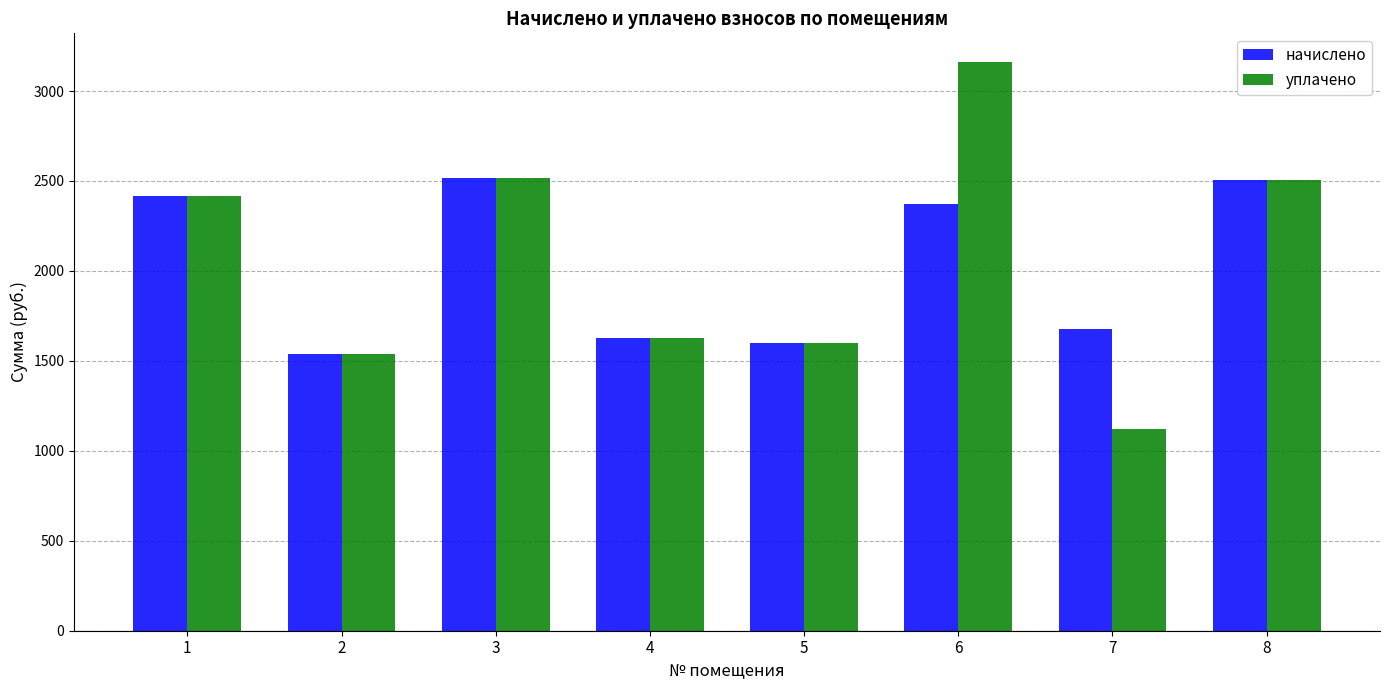

Does the chart contain any negative values?

No